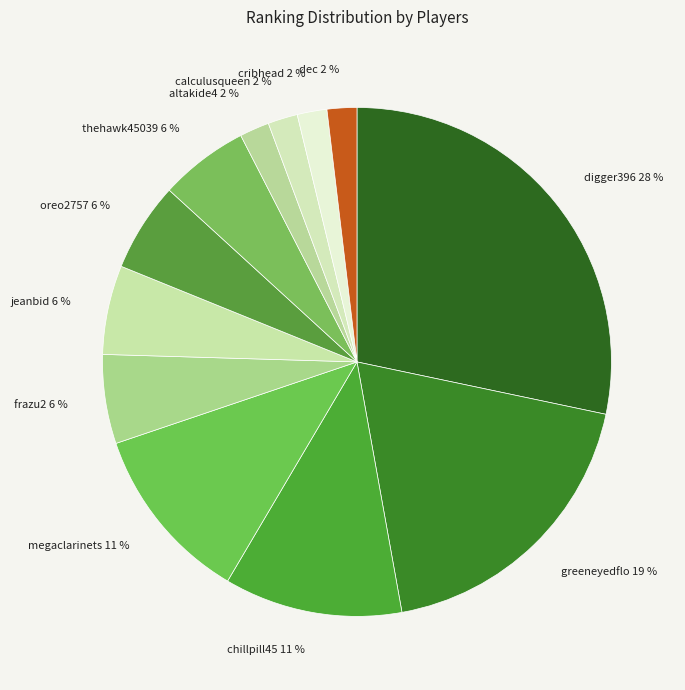

To the nearest percent, what is the combined percentage of cribhead and greeneyedflo?

21%